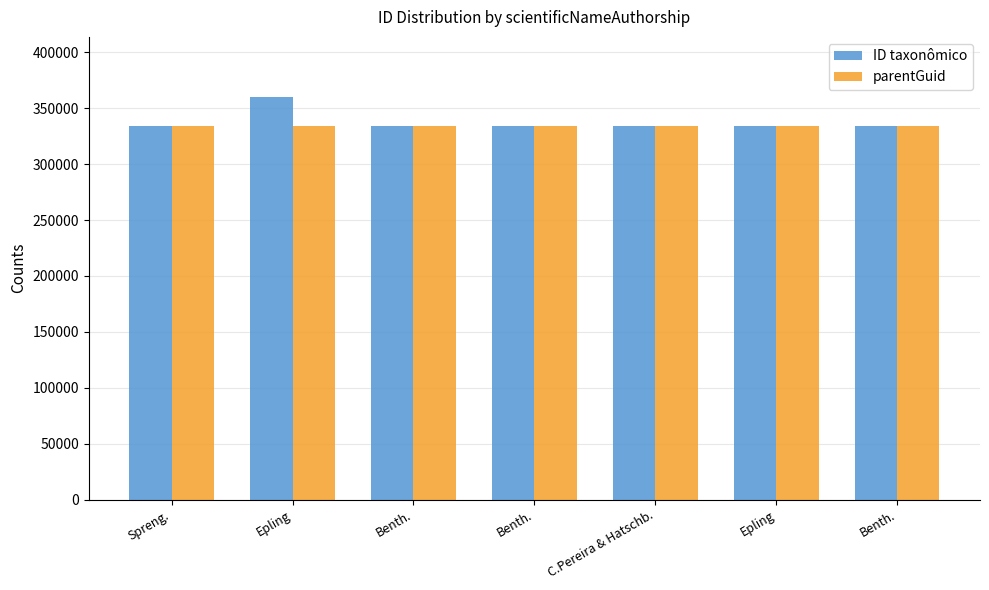

What is the spread (max minus min) of values at Benth.?

11